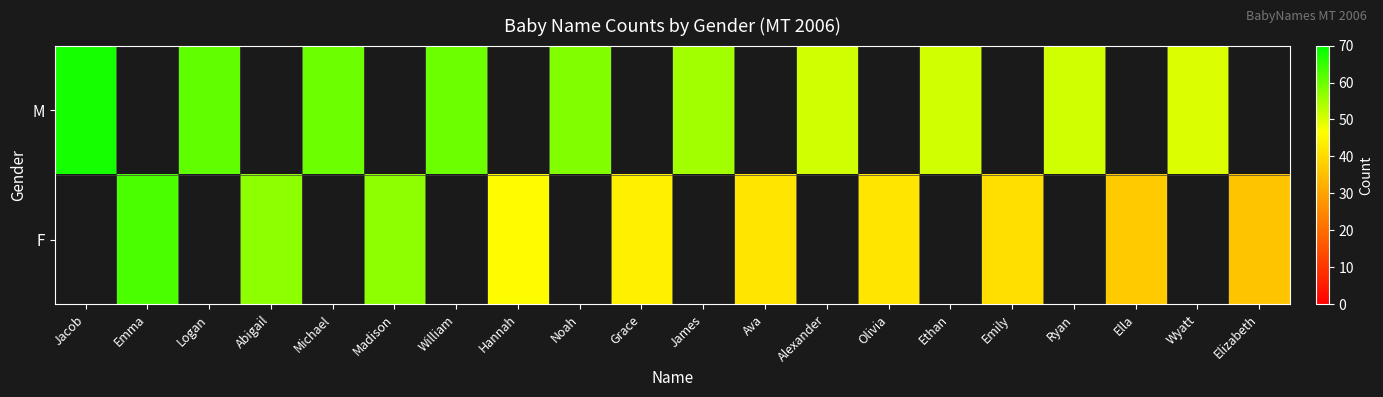

At which category does the chart reach its minimum across all series?

Elizabeth